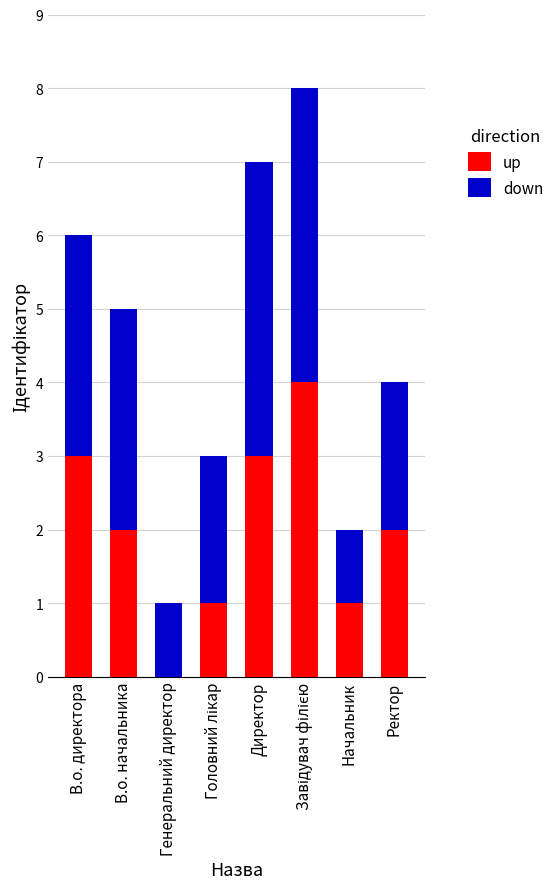

True or false: up has a value of 2 at Начальник.

False